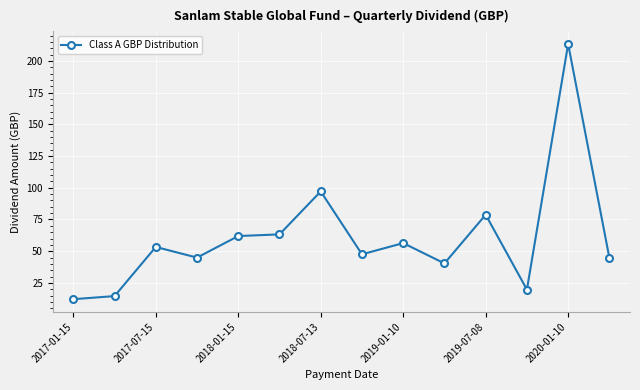

How many lines are shown in the chart?

1